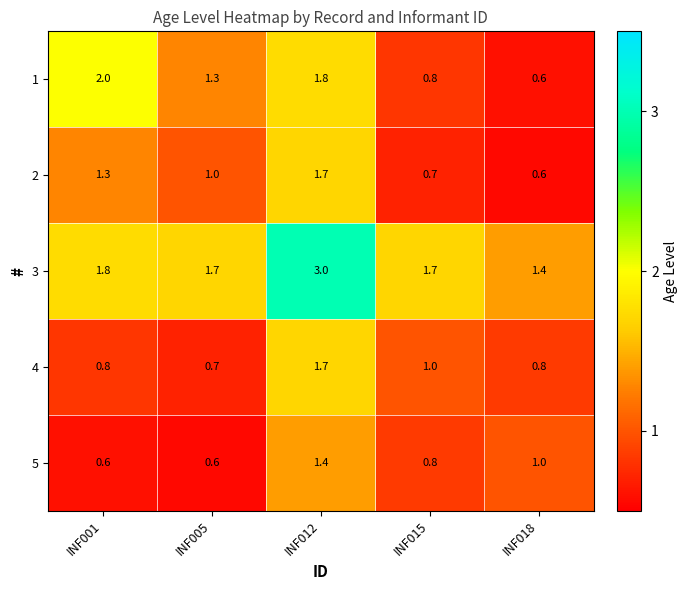

At which category is the sum across all series the highest?

INF012